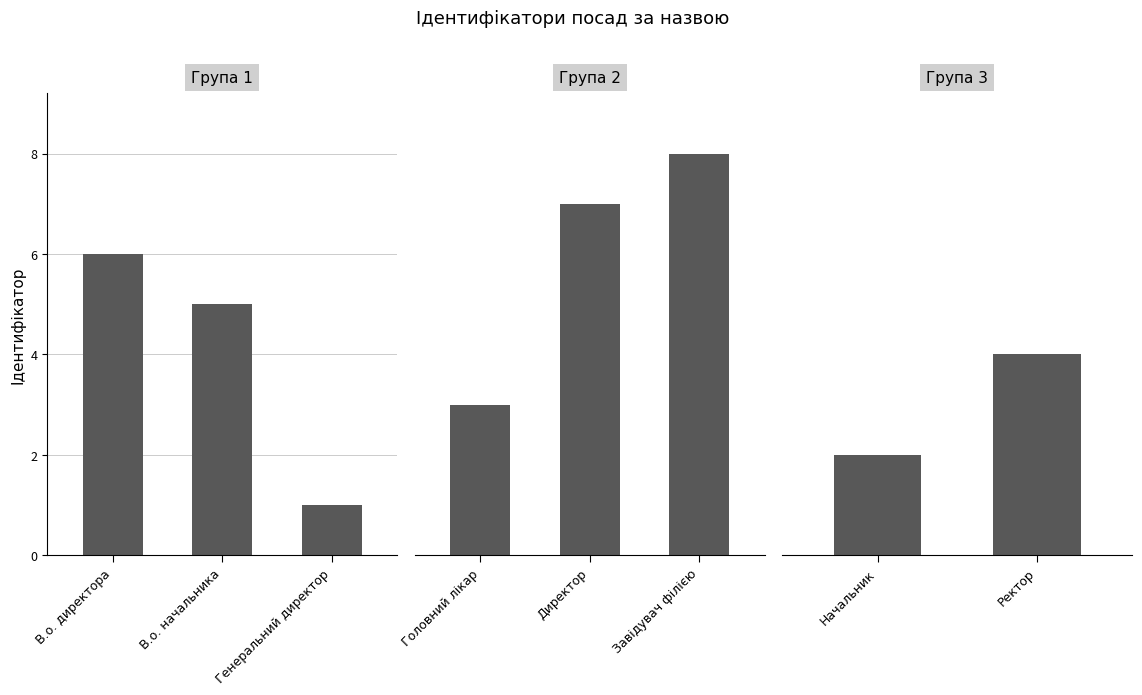

What is the change in value from Директор to Начальник?

-5